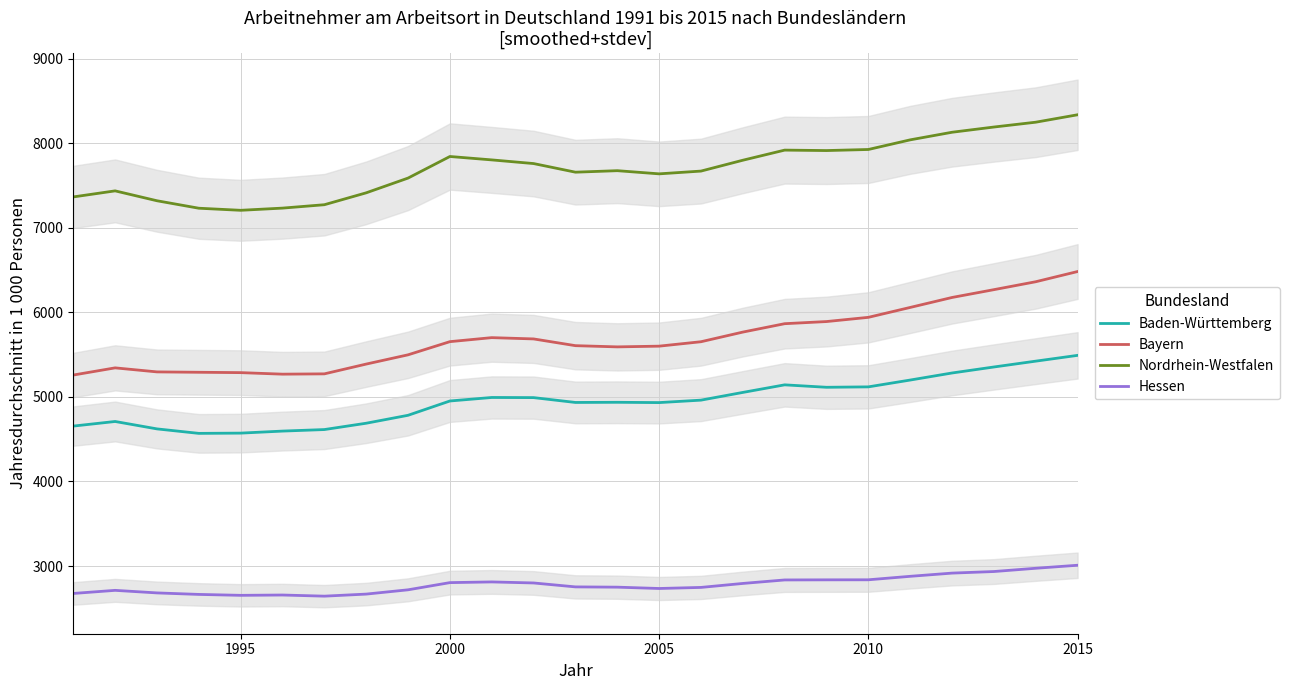

What is the maximum value for Bayern?

6483.3